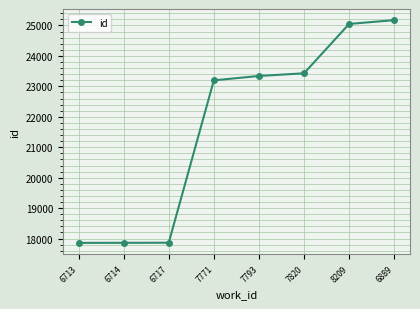

What is the change in value from 7771 to 6889?

+1978